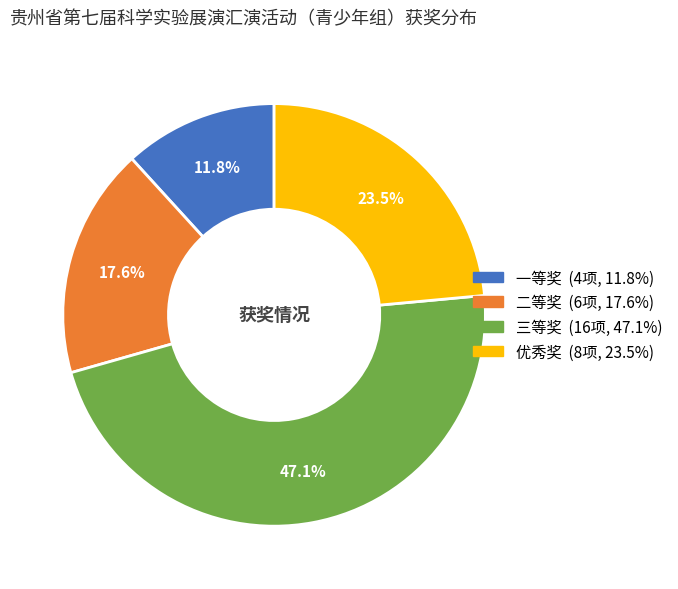

Between 一等奖 and 二等奖, which is larger?

二等奖